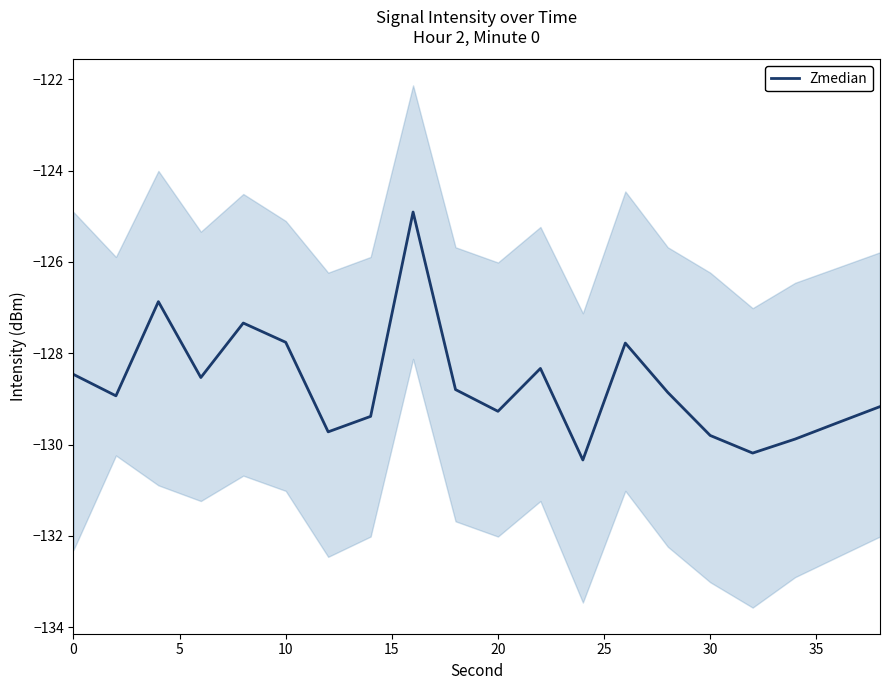

Count the number of categories in the chart.

20